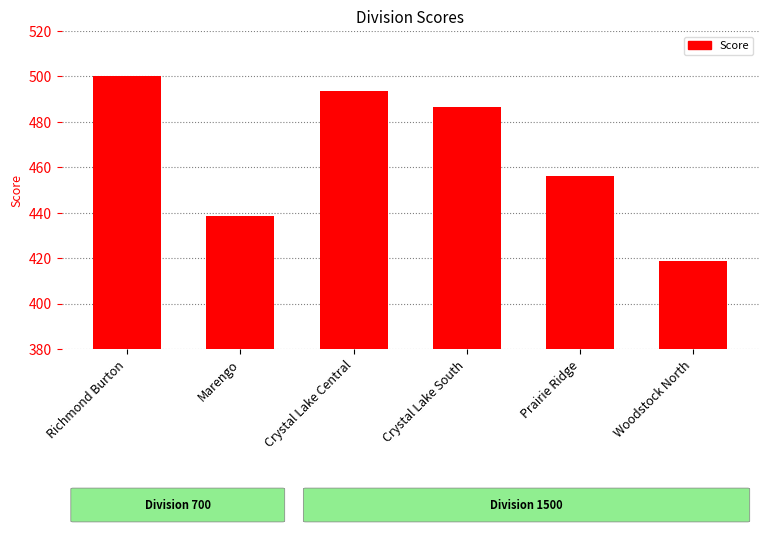

List the labels in order of value, largest first.

Richmond Burton, Crystal Lake Central, Crystal Lake South, Prairie Ridge, Marengo, Woodstock North